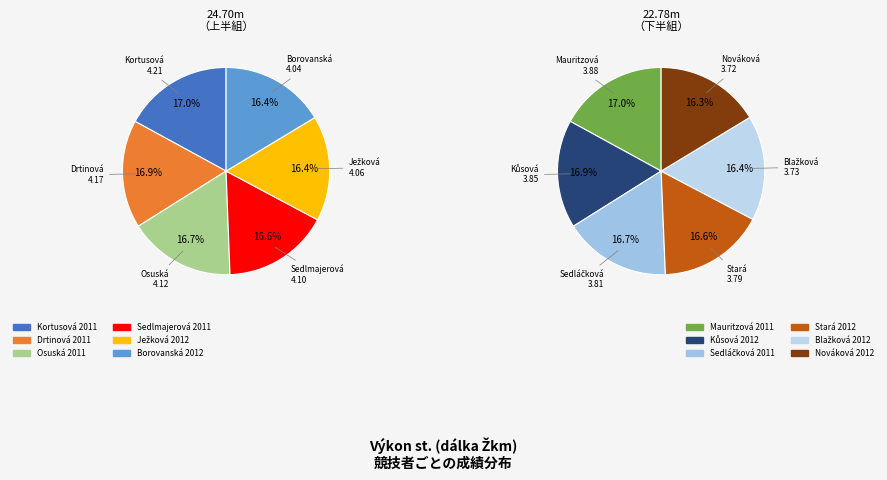

Is it true that Sedlmajerová 2011 is 1% of the pie?

False